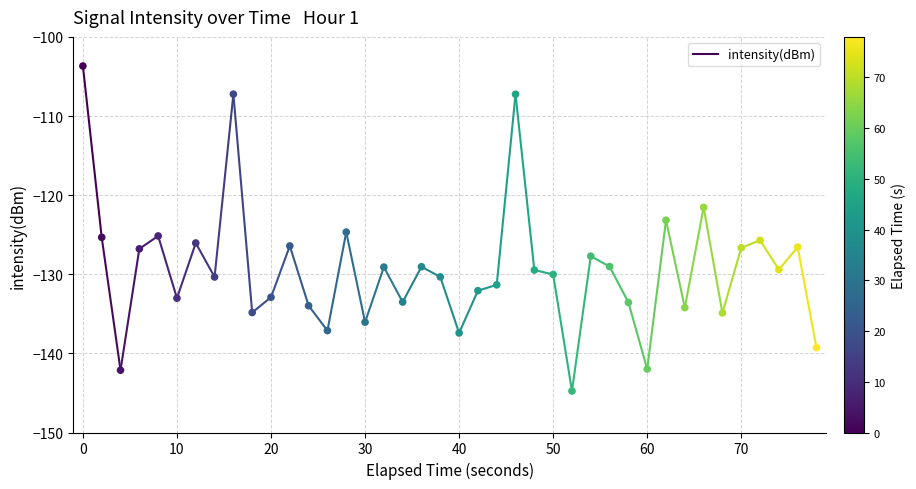

What is the range of Y values (max minus min)?

41.1